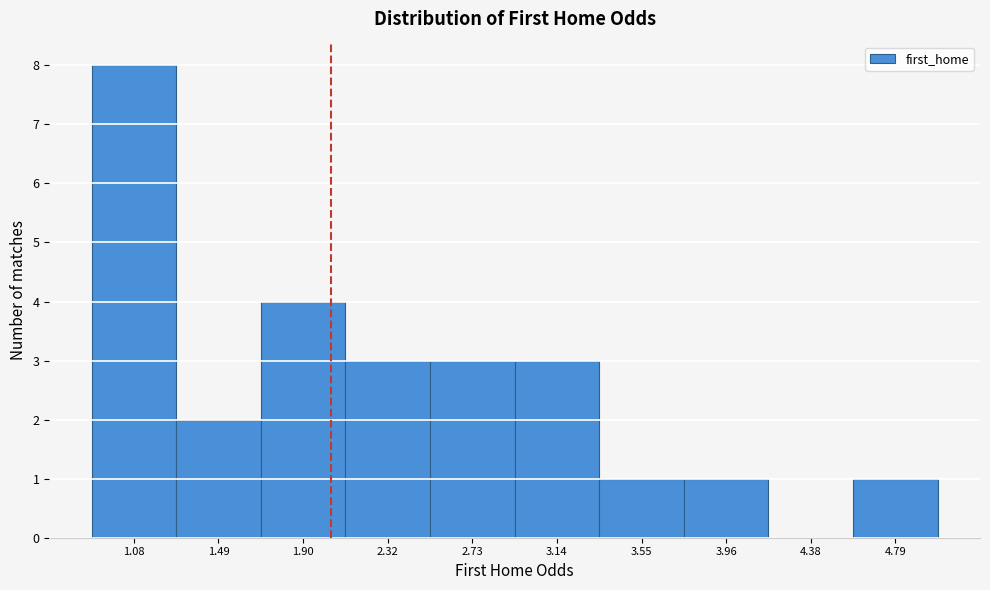

Reading right to left, list all the values displayed in this chart.

4.79=1	4.38=0	3.96=1	3.55=1	3.14=3	2.73=3	2.32=3	1.90=4	1.49=2	1.08=8